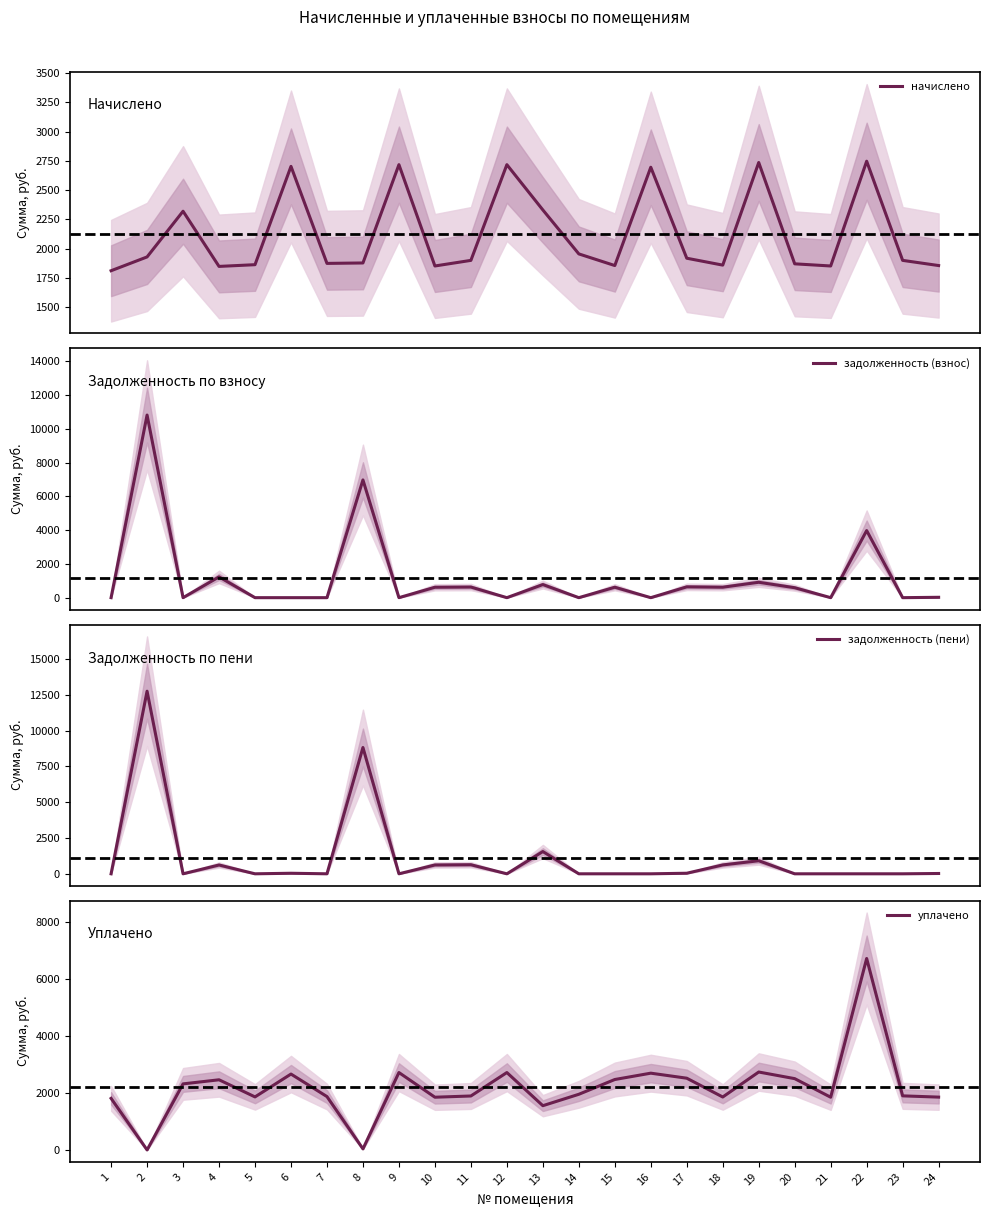

Rank the categories by задолженность (пени) value from highest to lowest.

2, 8, 13, 19, 11, 18, 10, 4, 17, 6, 24, 1, 3, 5, 7, 9, 12, 14, 15, 16, 20, 21, 22, 23